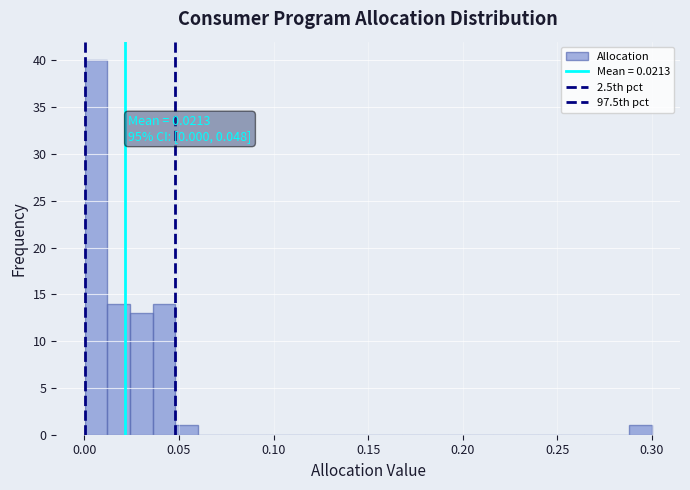

Around what value on the x-axis is the tallest bar? Give the approximate position of its centre, as read against the axis.

0.005